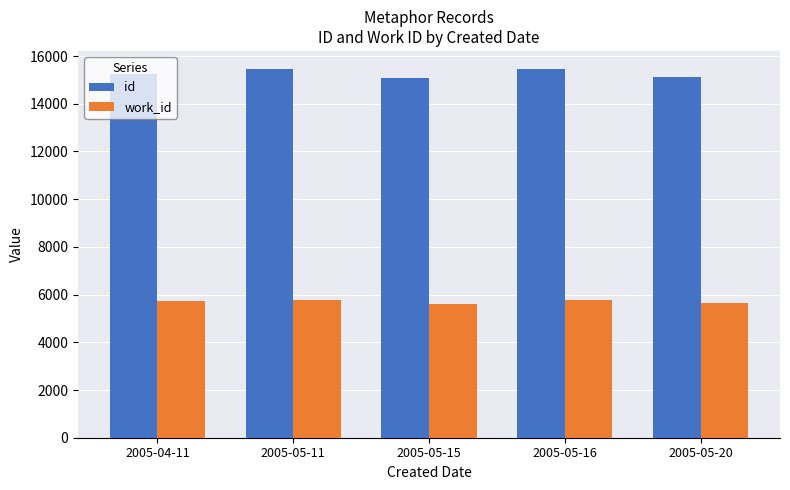

What is the average value of the id series?

15269